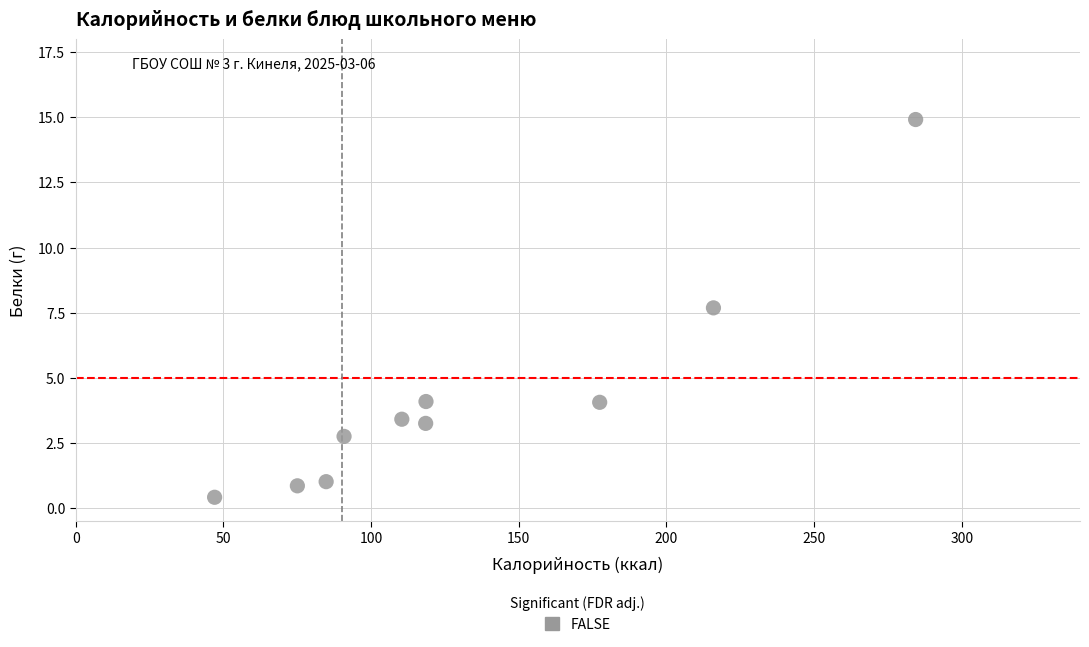

What Y value in the scatter plot is closest to 7?

7.7